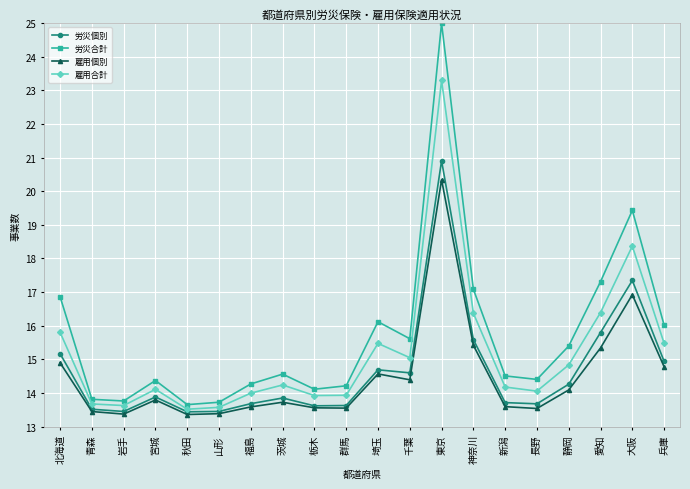

Between 山形 and 茨城, which series saw the biggest shift?

労災合計